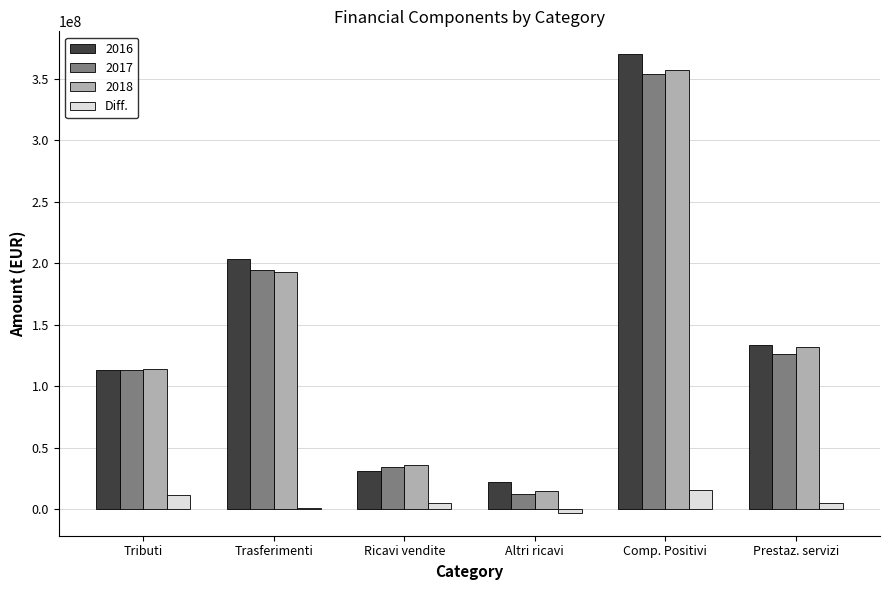

The value of 2017 at Trasferimenti is 194301336.1. True or false?

True